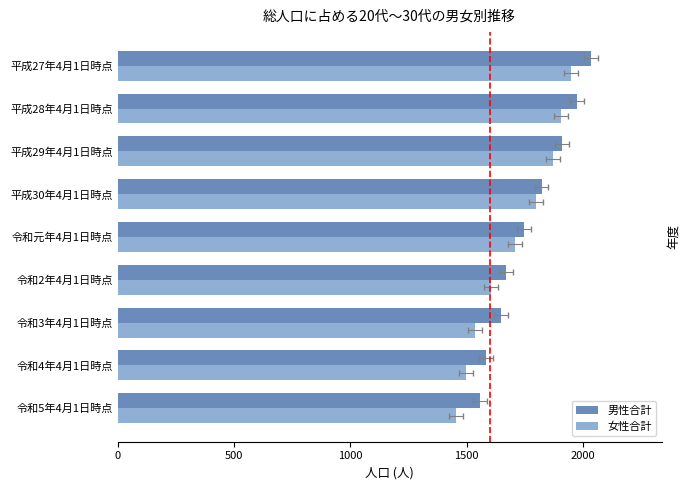

What is the value of the 男性合計 bar at the 2nd from the left?

1584